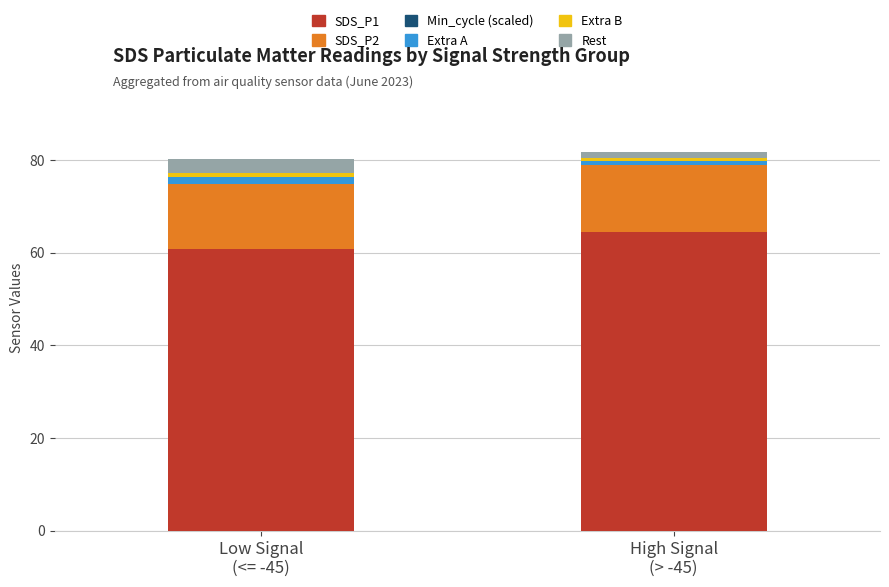

Does the chart contain stacked bars?

Yes